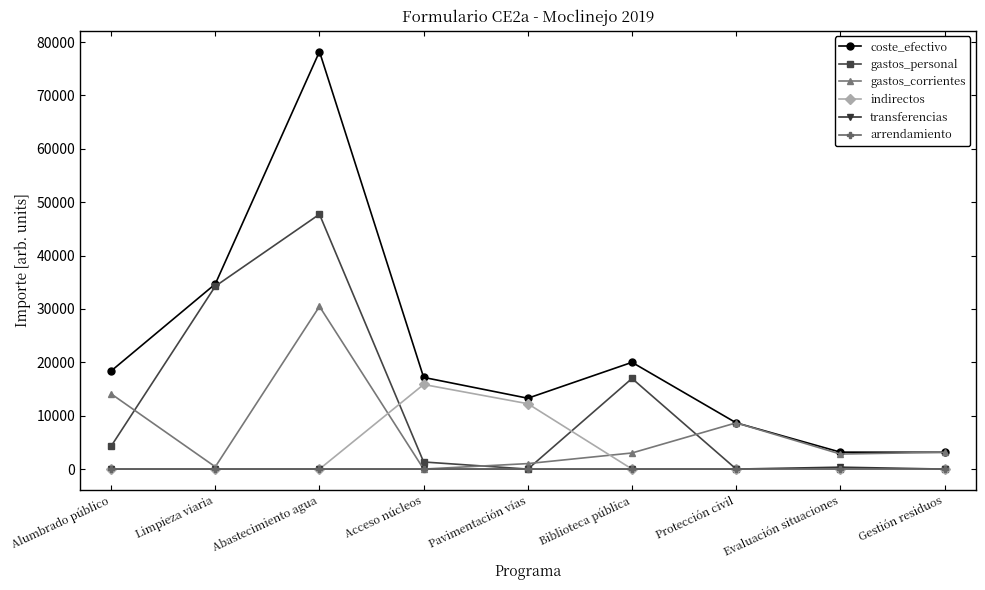

True or false: gastos_personal and gastos_corrientes intersect in this chart.

True